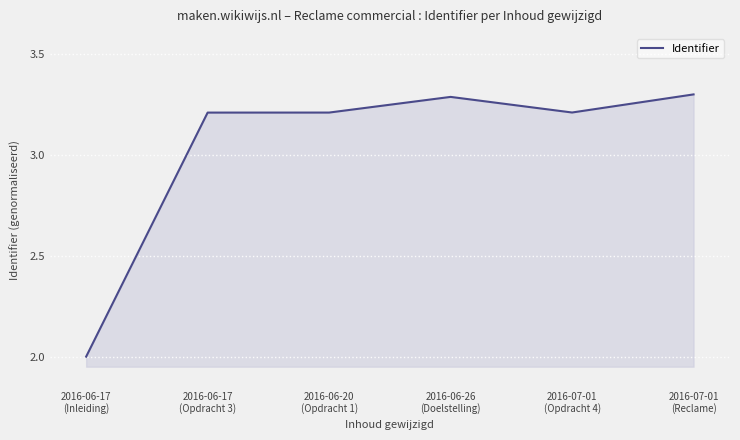

True or false: the data has more than 2 interior local peaks.

False